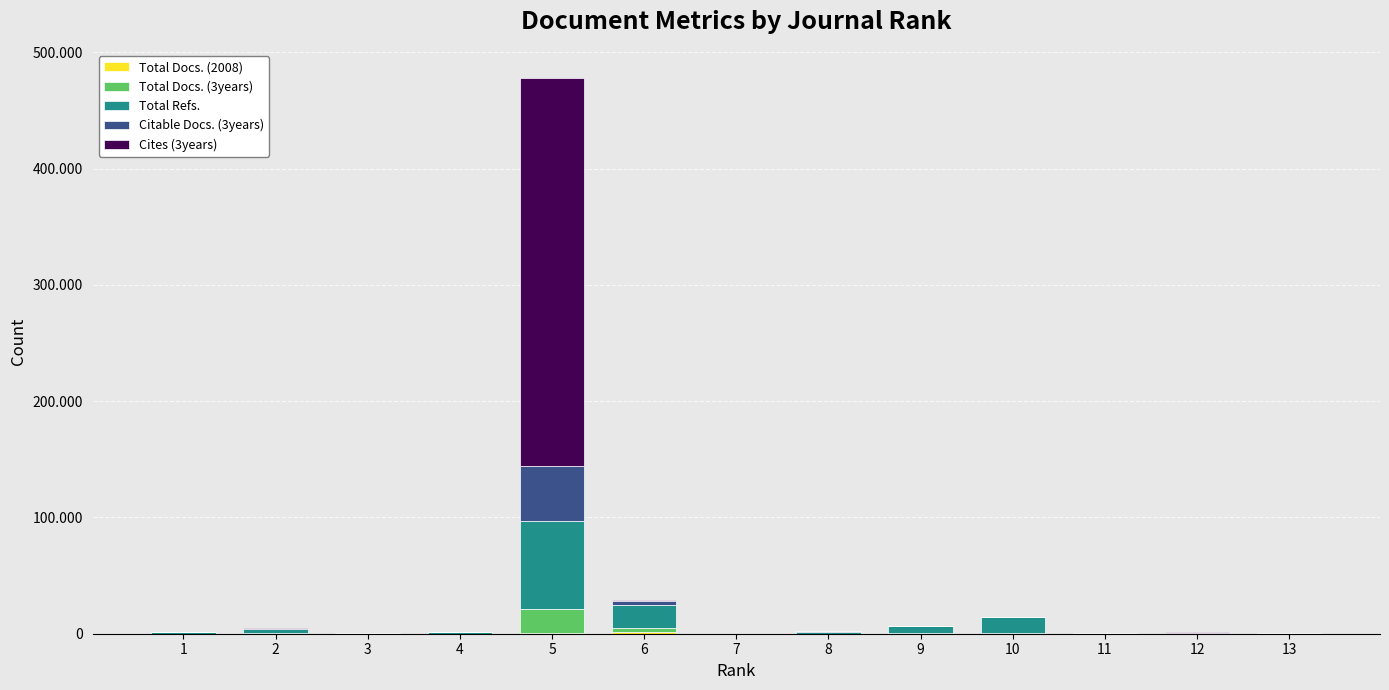

Which series has the largest range (max minus min)?

Cites (3years)